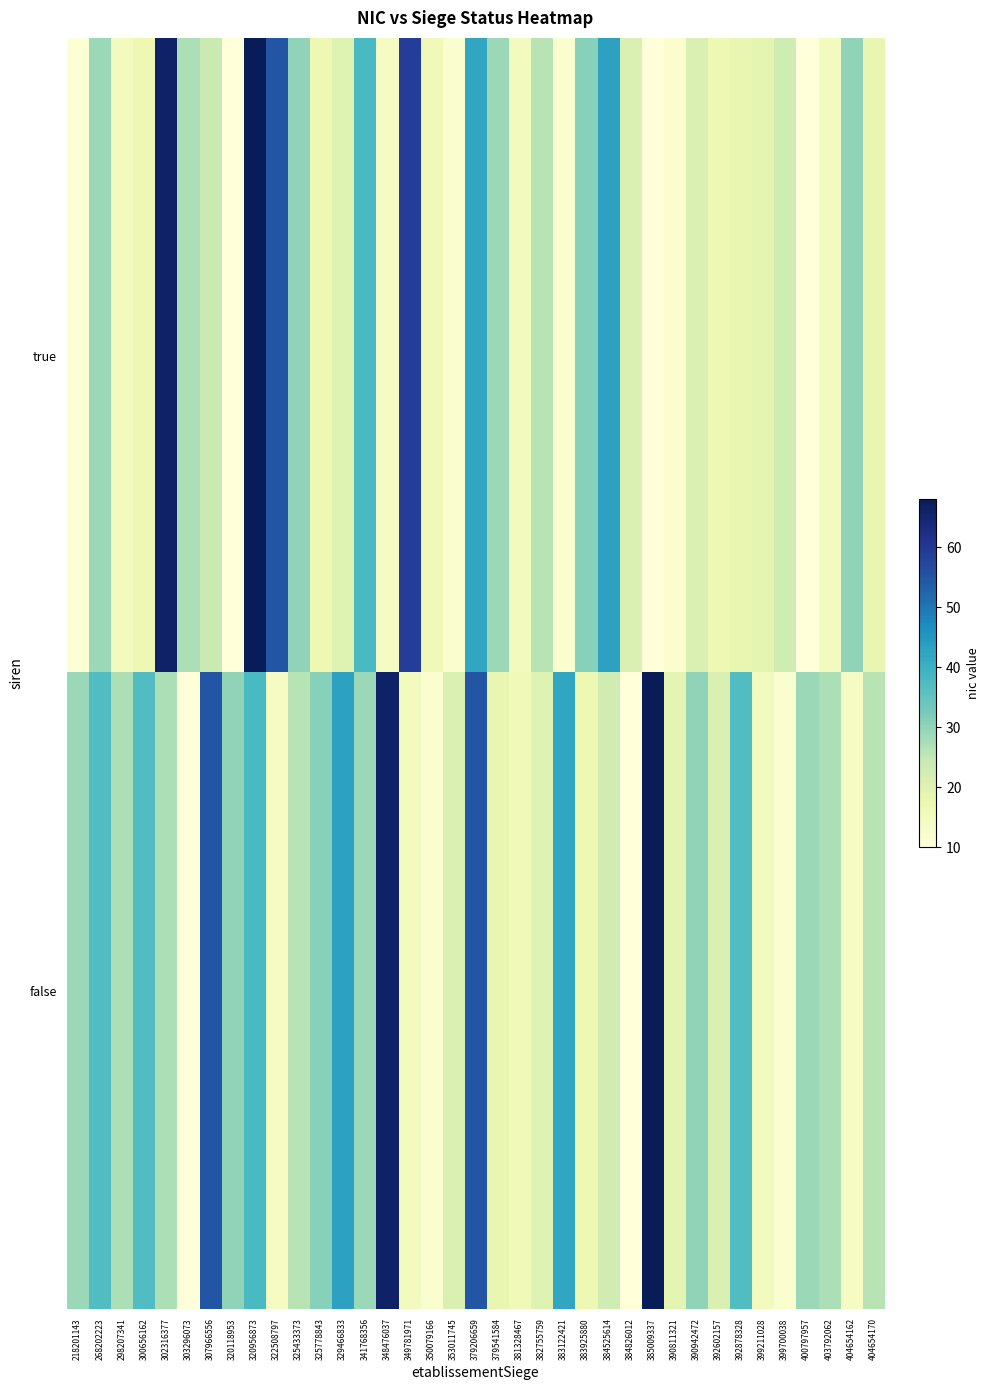

What is the difference between the highest and lowest values at 390942472?

9